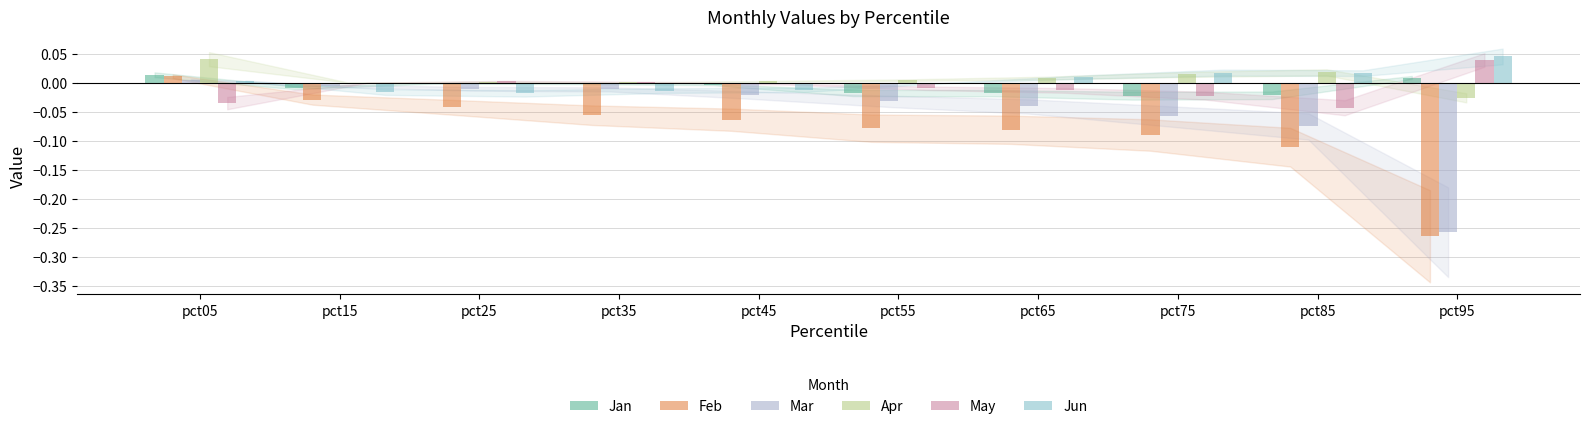

Which category has the highest value in the Feb series?

pct05